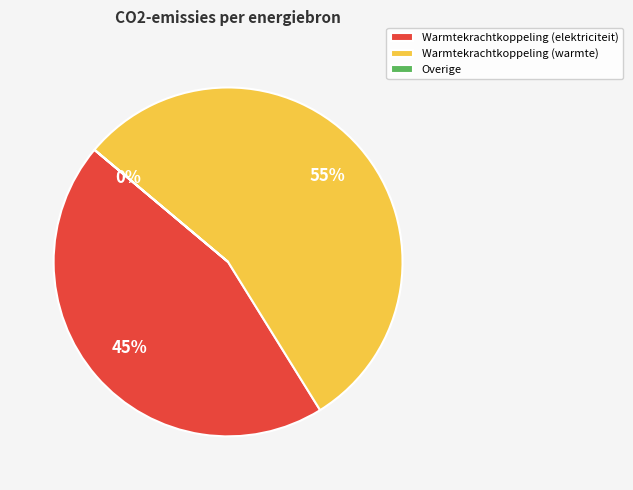

What is the largest slice in the pie chart?

Warmtekrachtkoppeling (warmte)